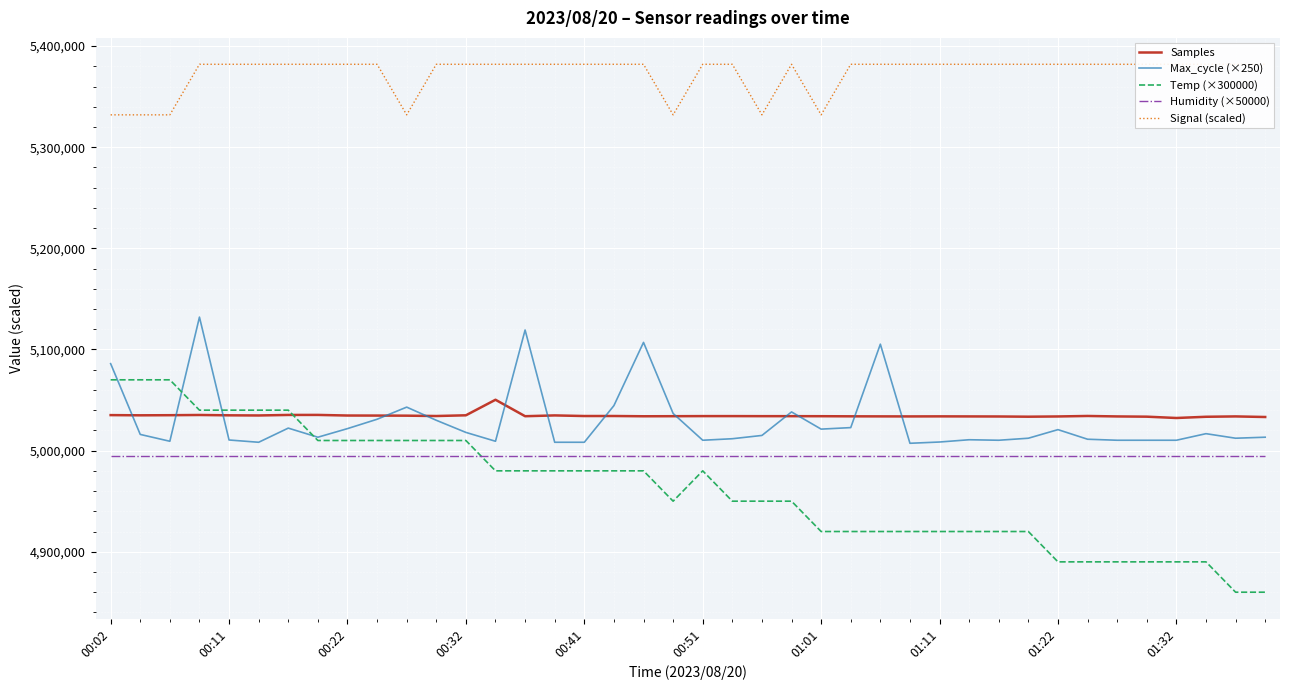

Where is the first local maximum for Signal (scaled)?

23